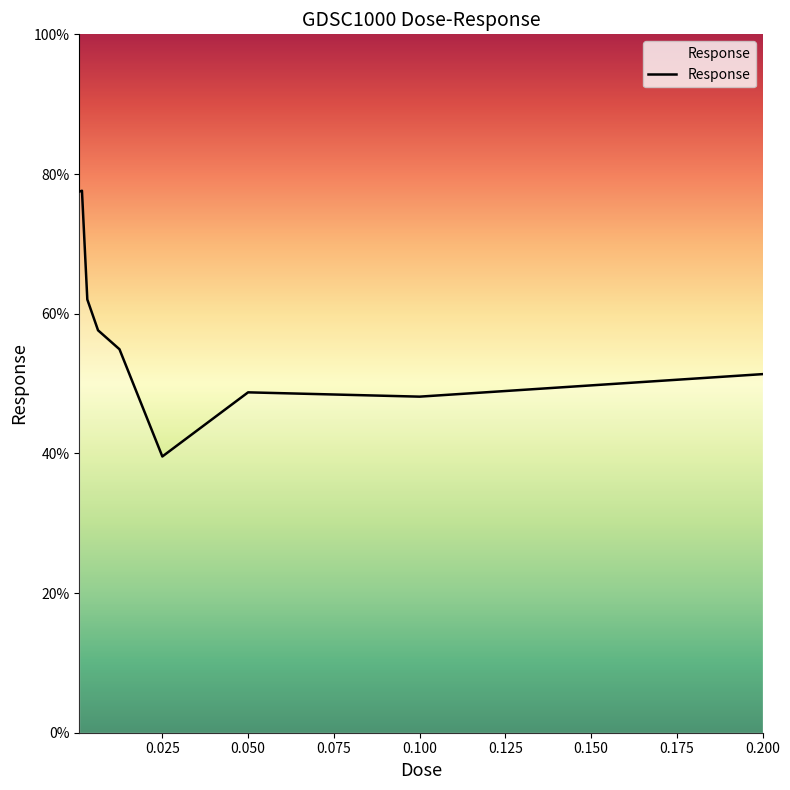

What is the smallest value displayed?

39.6